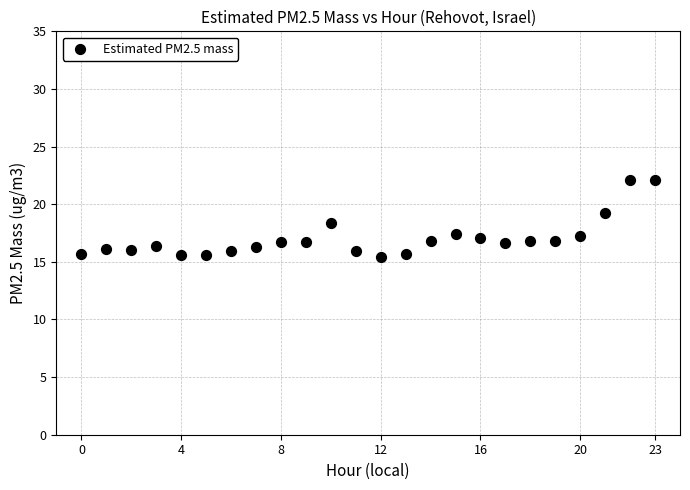

What is the range of Y values (max minus min)?

6.7